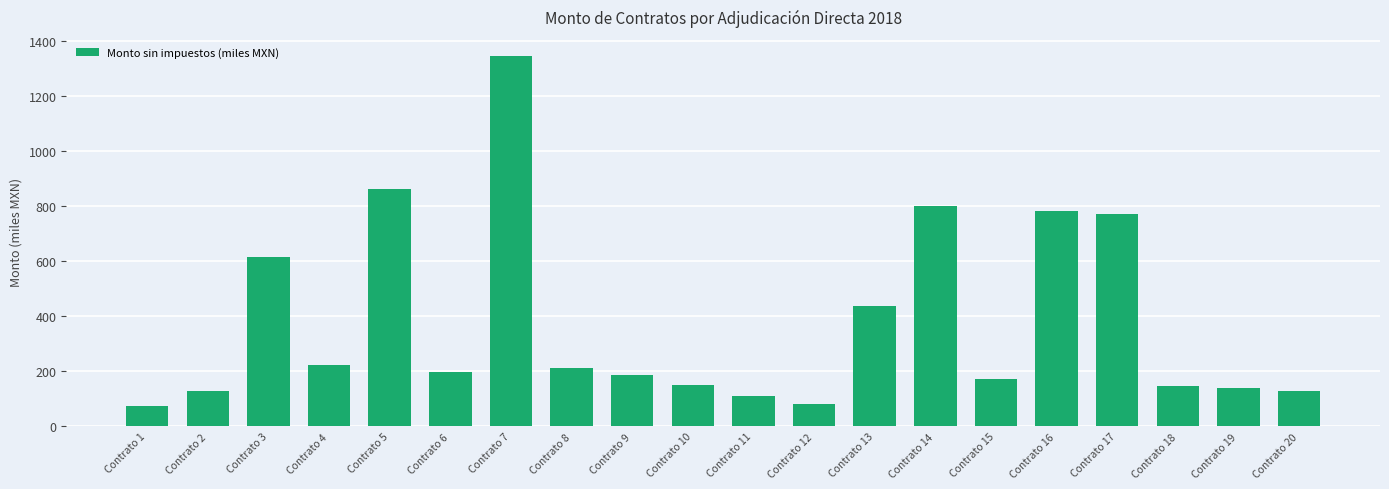

What is the sum of the values at Contrato 19 and Contrato 20?

269.1